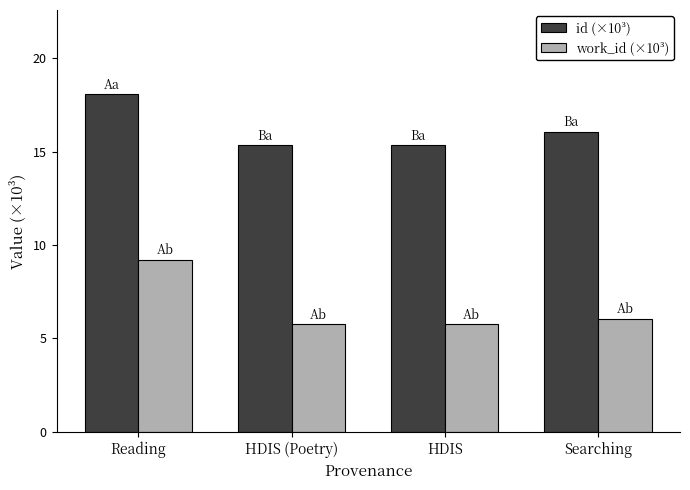

What position from the left is Reading?

1